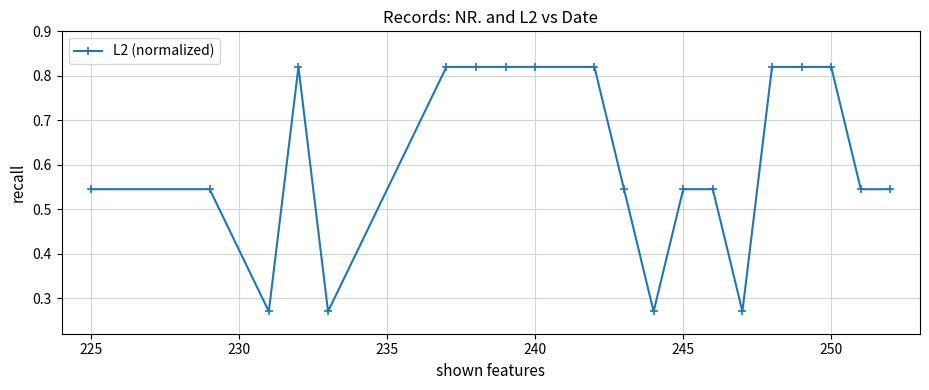

What is the average value?

0.6